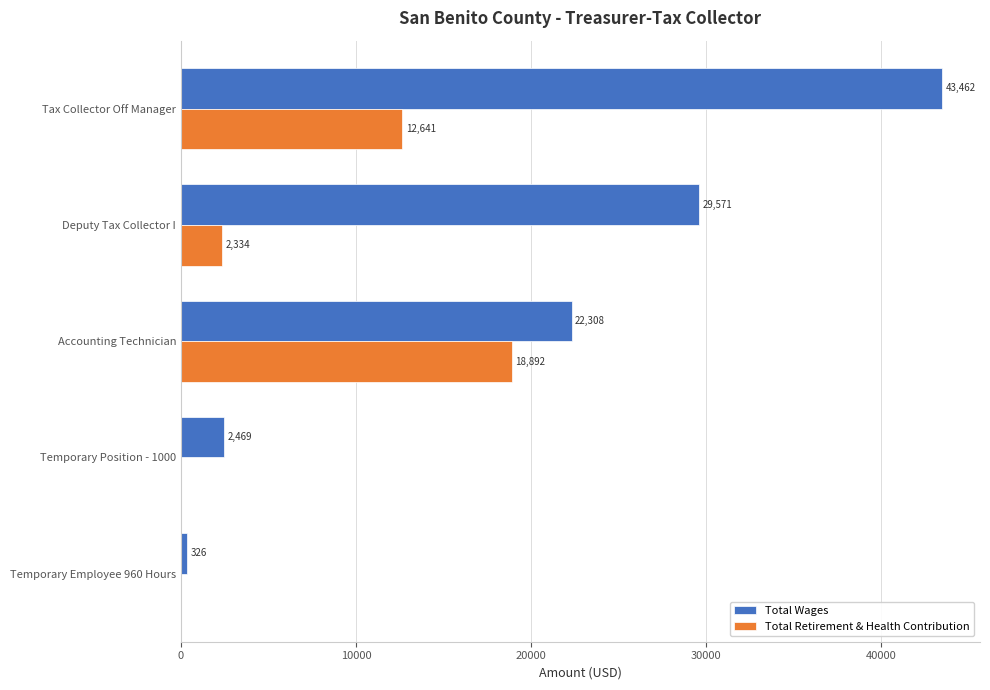

Is it true that Total Wages equals 326 at Temporary Employee 960 Hours?

True